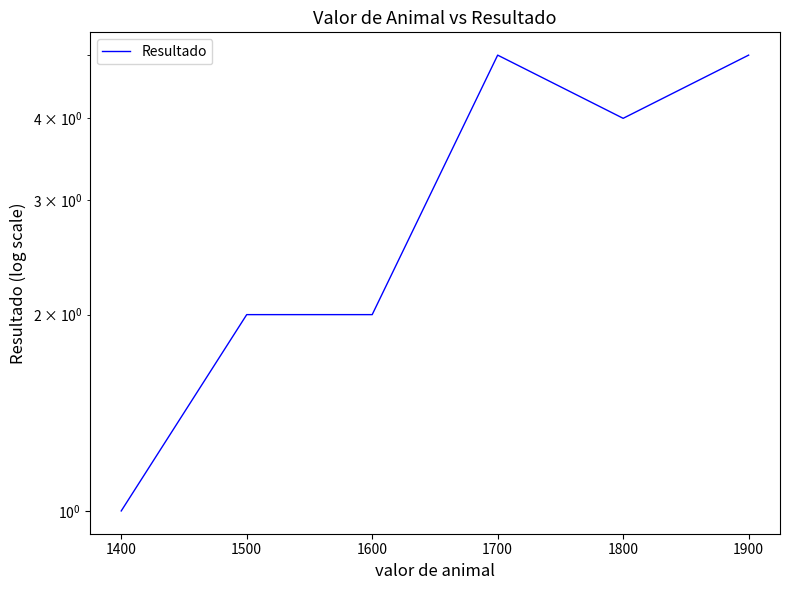

Is this an area chart (filled region under the line)?

No